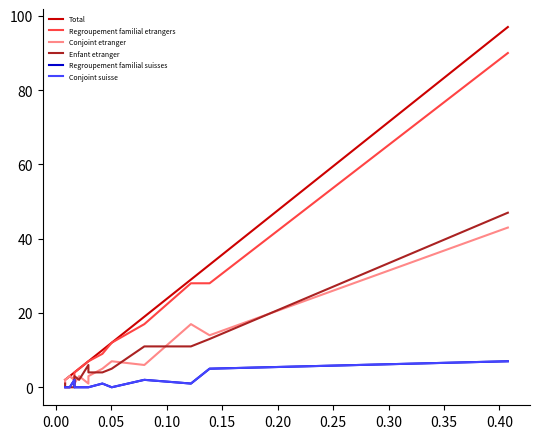

Which has a higher value, 0.10 or 0.30?

0.30